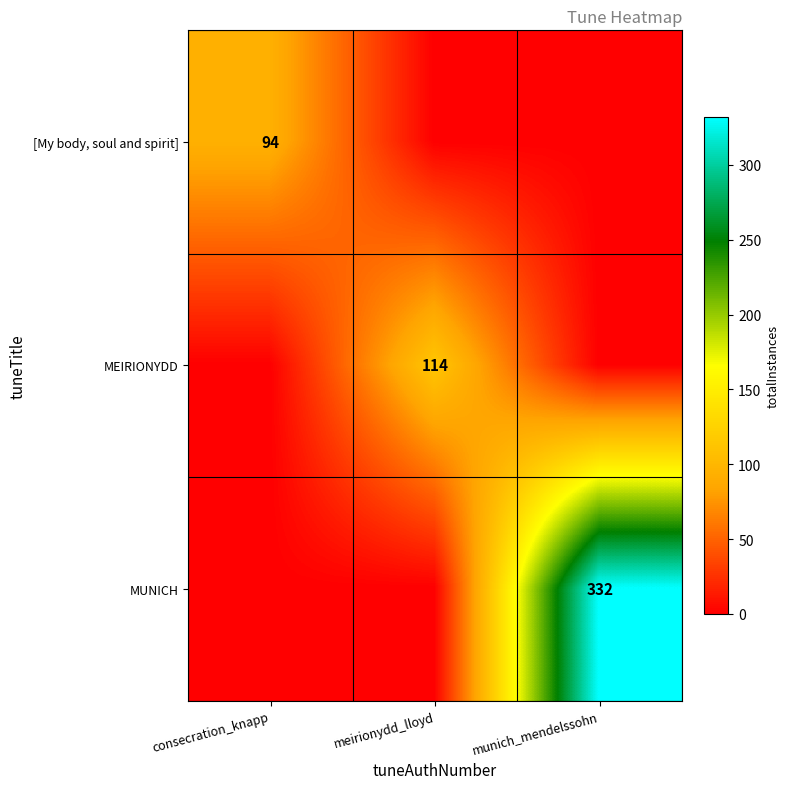

The value of [My body, soul and spirit] at consecration_knapp is 51. True or false?

False